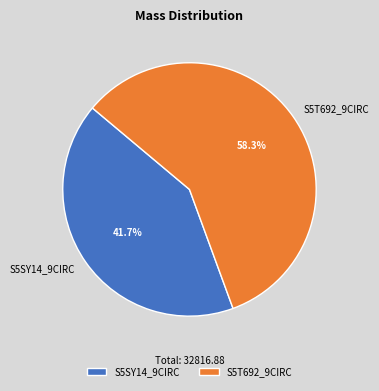

Rank the categories by value from highest to lowest.

S5T692_9CIRC, S5SY14_9CIRC